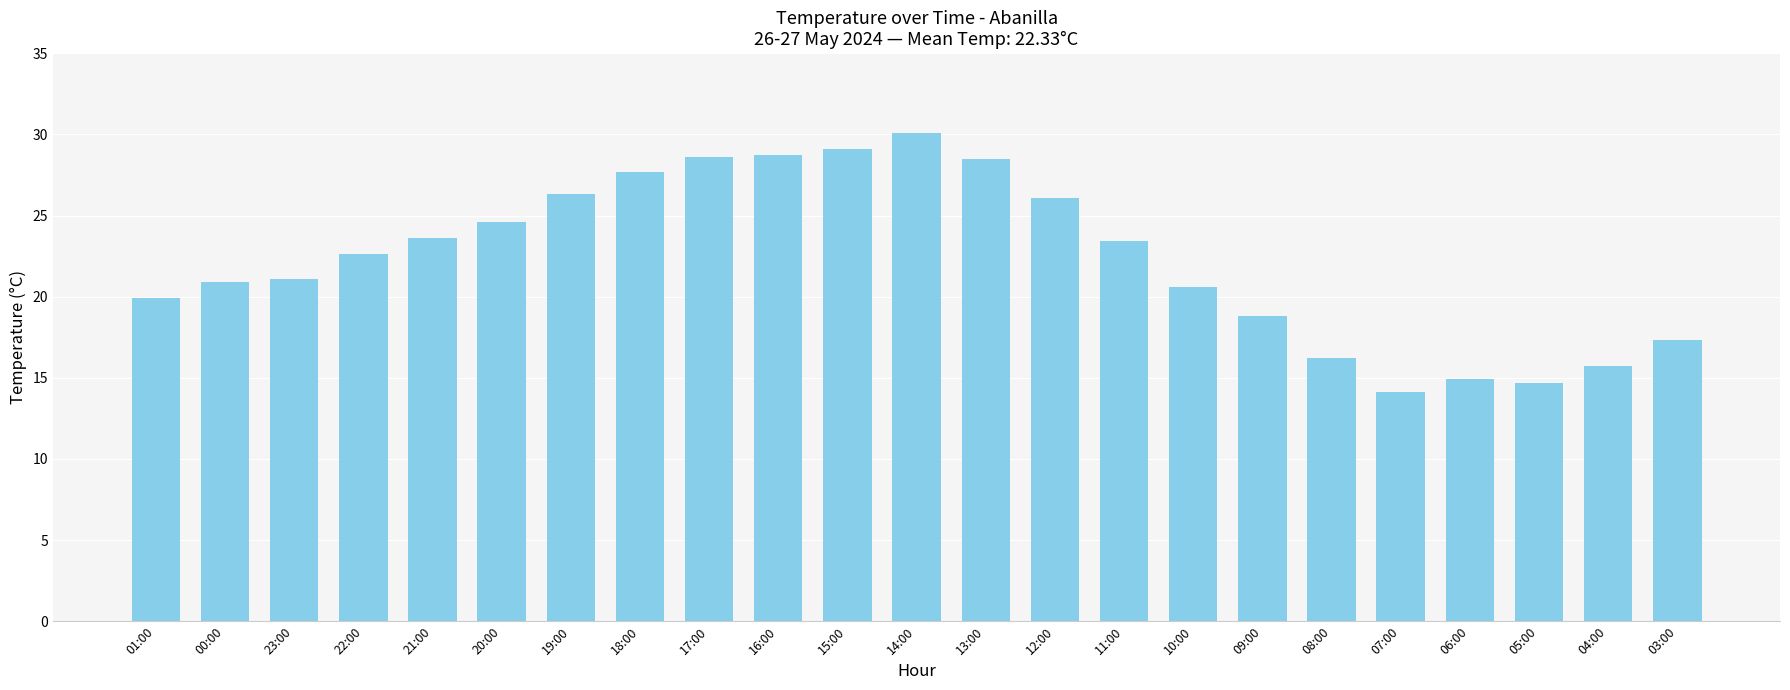

What is the average value?

22.3